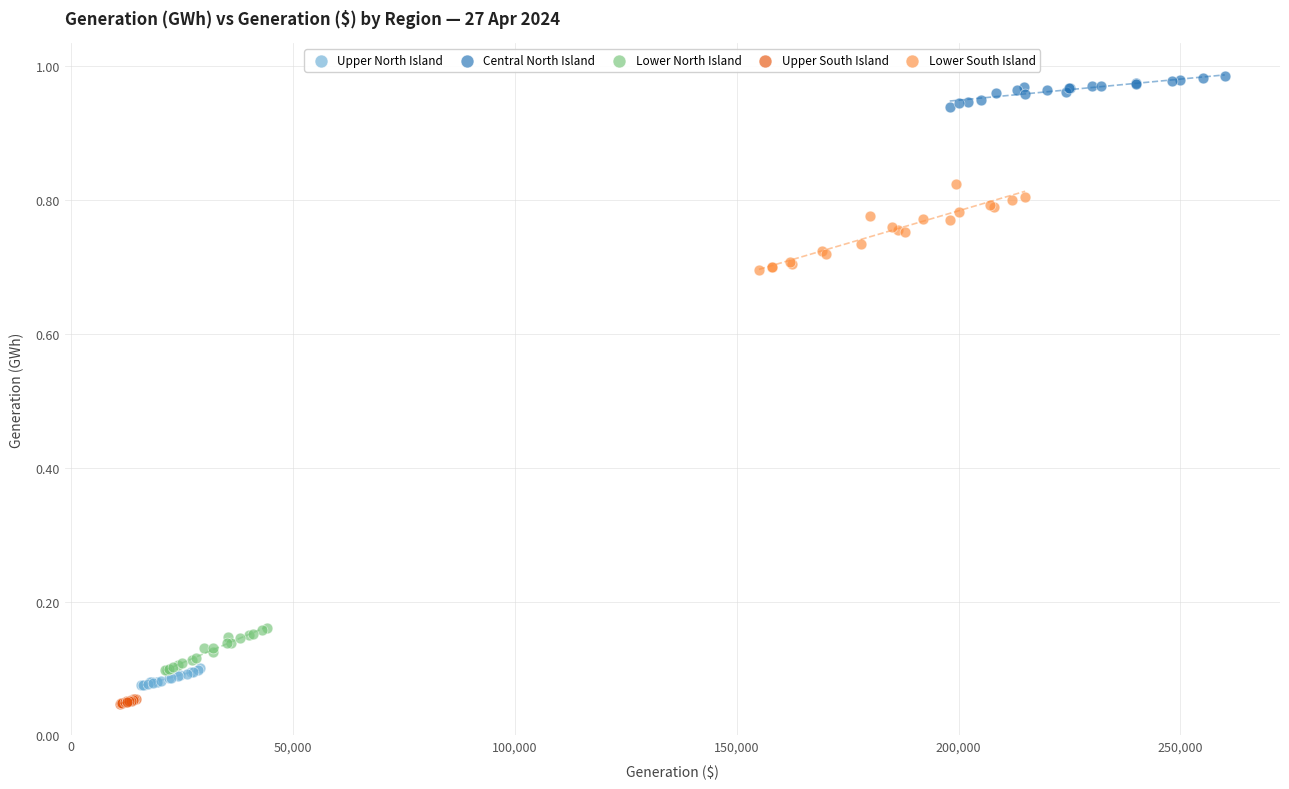

What are all the series names shown in the legend?

Upper North Island, Central North Island, Lower North Island, Upper South Island, Lower South Island